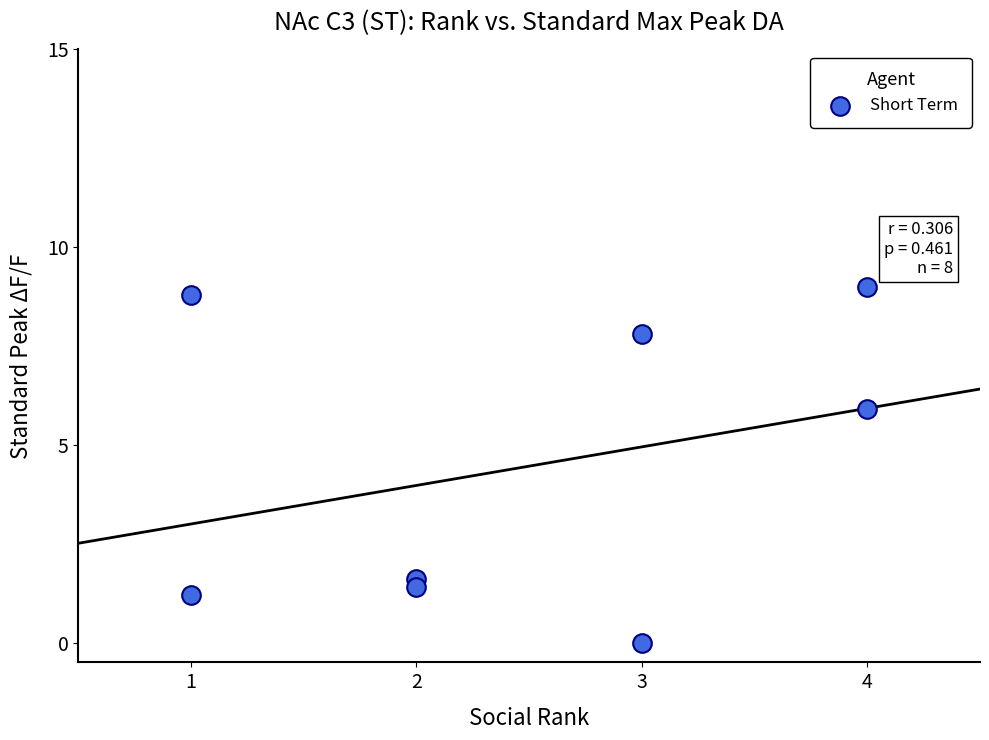

What is the average Y value?

4.5